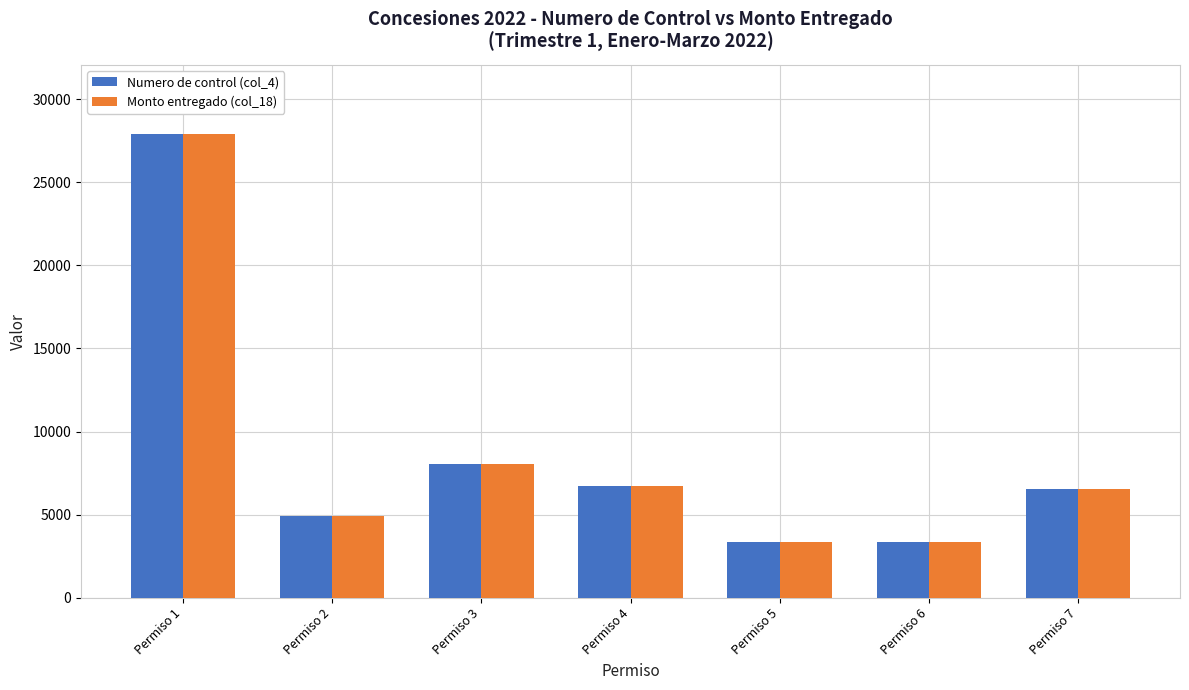

What is the approximate value of Monto entregado (col_18) at Permiso 7, to the nearest 100?

6600